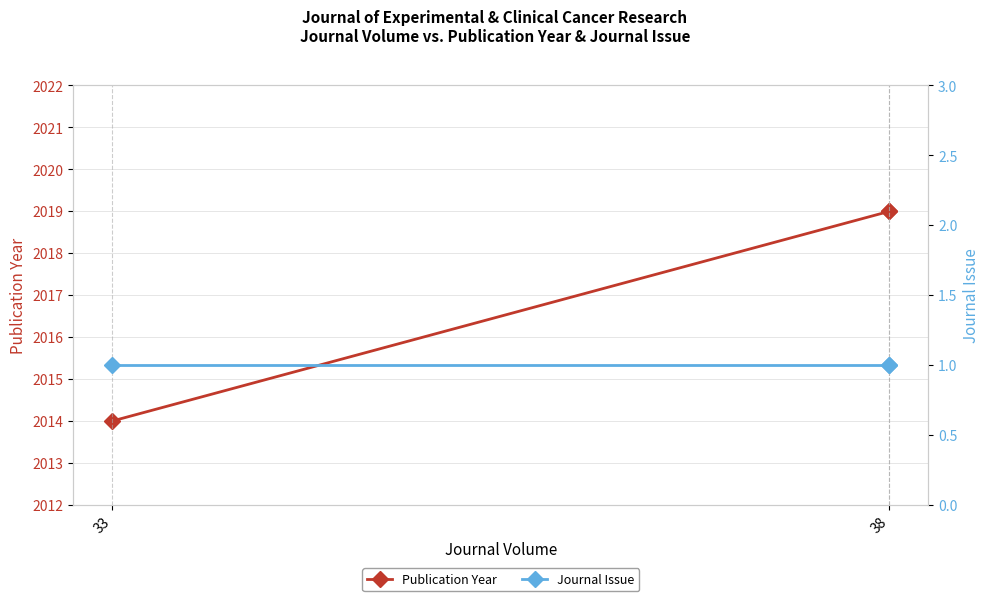

Does the chart display data point markers on the line(s)?

Yes